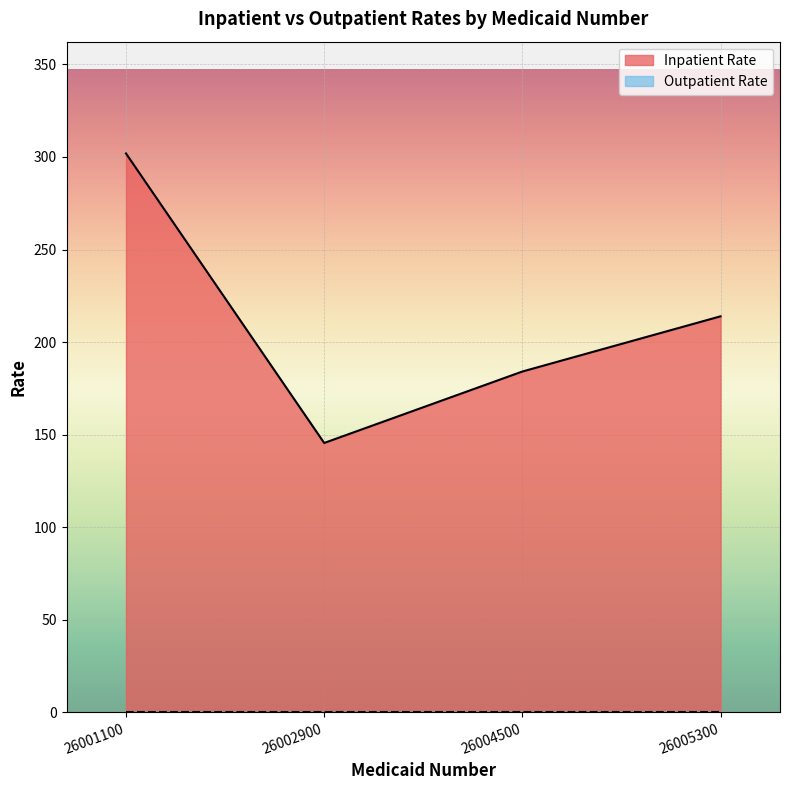

What is the average value?

211.4